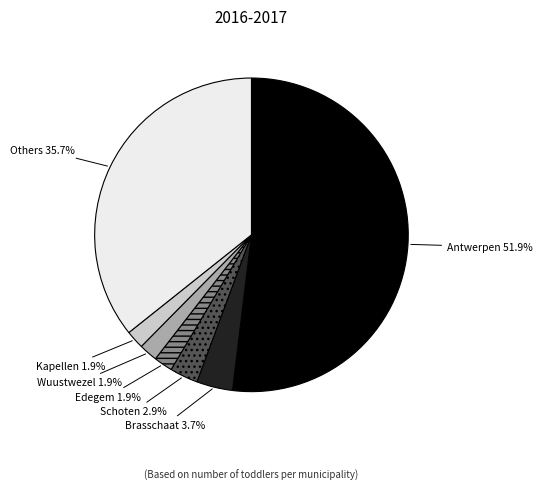

Does any single category account for the majority?

Yes